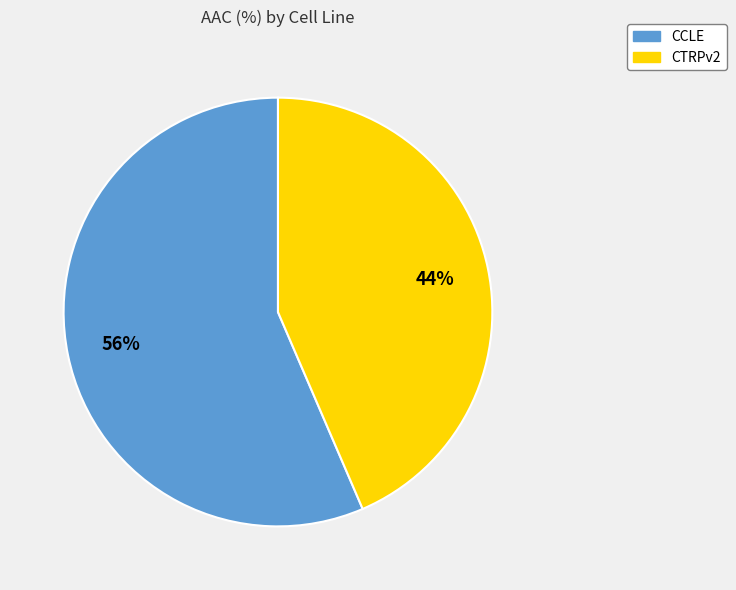

How many segments does this pie chart have?

2